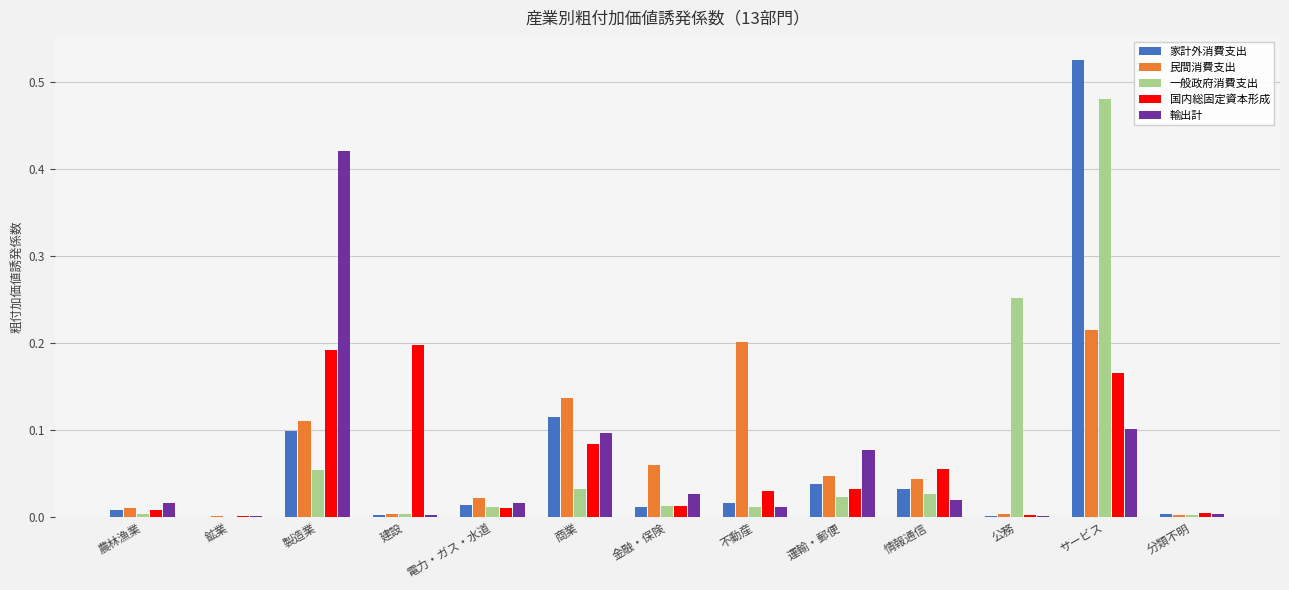

True or false: 輸出計 has a value of 0.0 at 農林漁業.

True